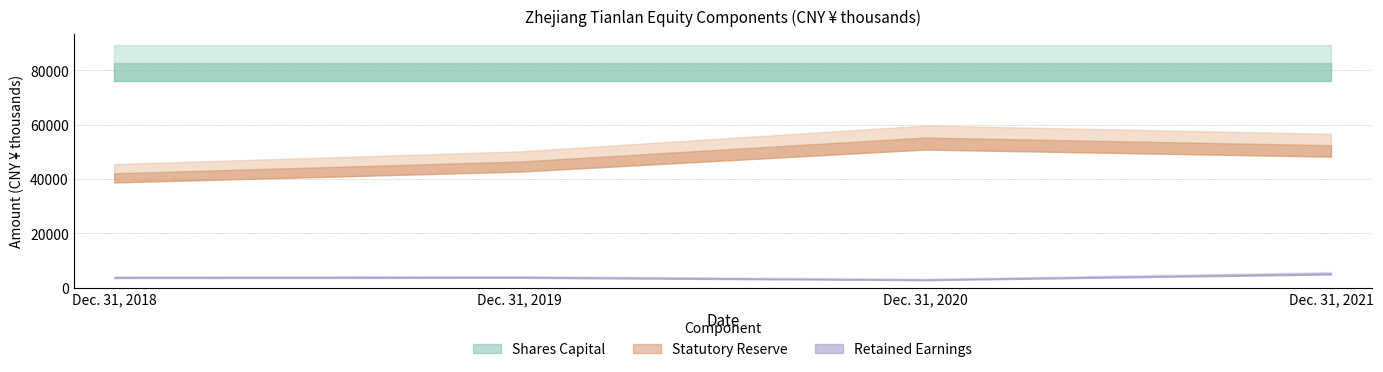

Reading right to left, transcribe all the data shown in this chart.

Shares Capital: Dec. 31, 2021=82572	Dec. 31, 2020=82572	Dec. 31, 2019=82572	Dec. 31, 2018=82572
Statutory Reserve: Dec. 31, 2021=52409	Dec. 31, 2020=55248	Dec. 31, 2019=46423	Dec. 31, 2018=42099
Retained Earnings: Dec. 31, 2021=5296	Dec. 31, 2020=3003	Dec. 31, 2019=3943	Dec. 31, 2018=3862